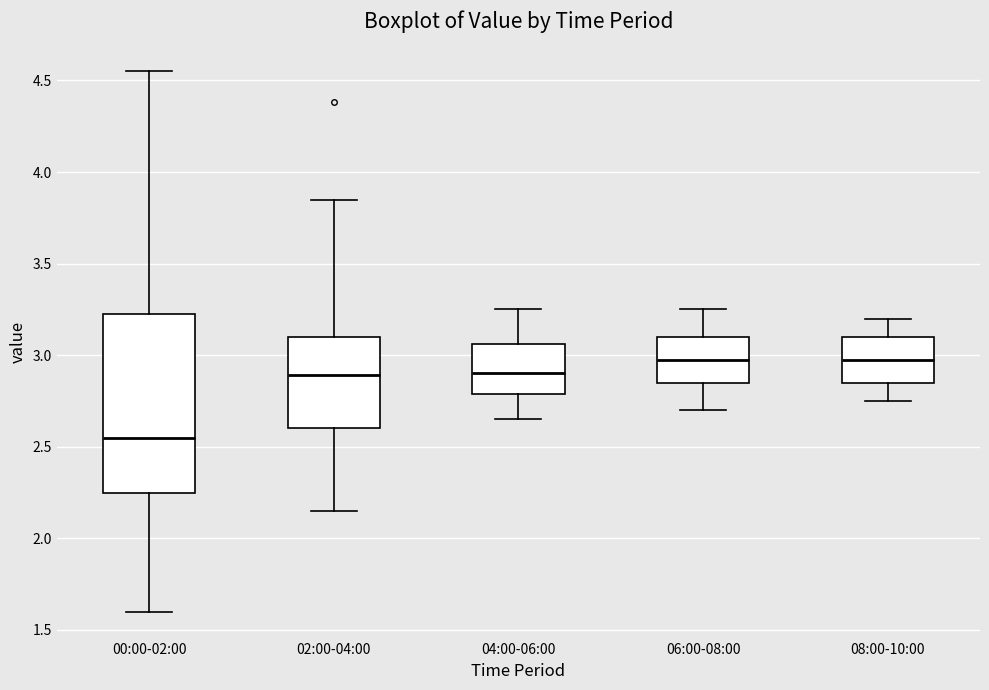

Which box has the lowest median line?

00:00-02:00